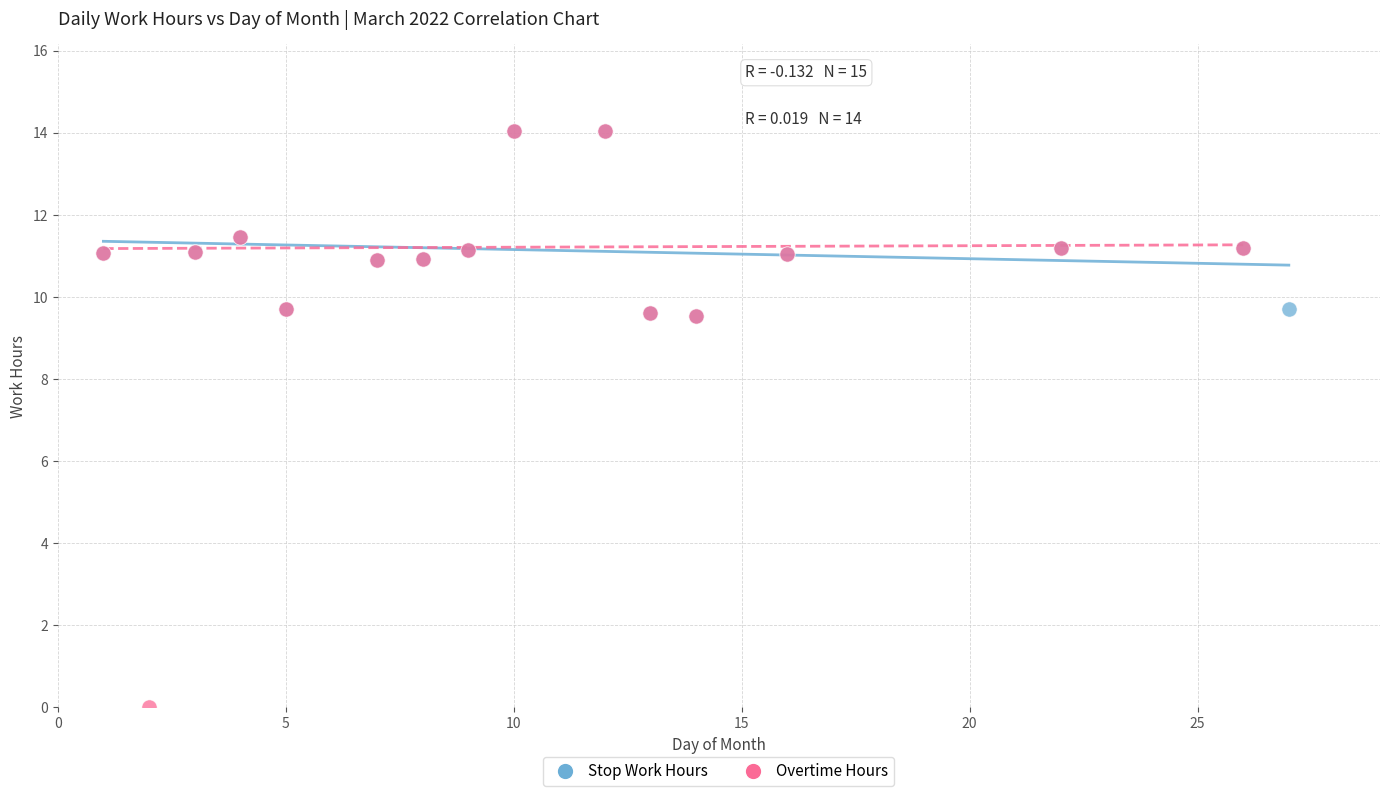

Which series reaches the minimum Y coordinate?

Overtime Hours